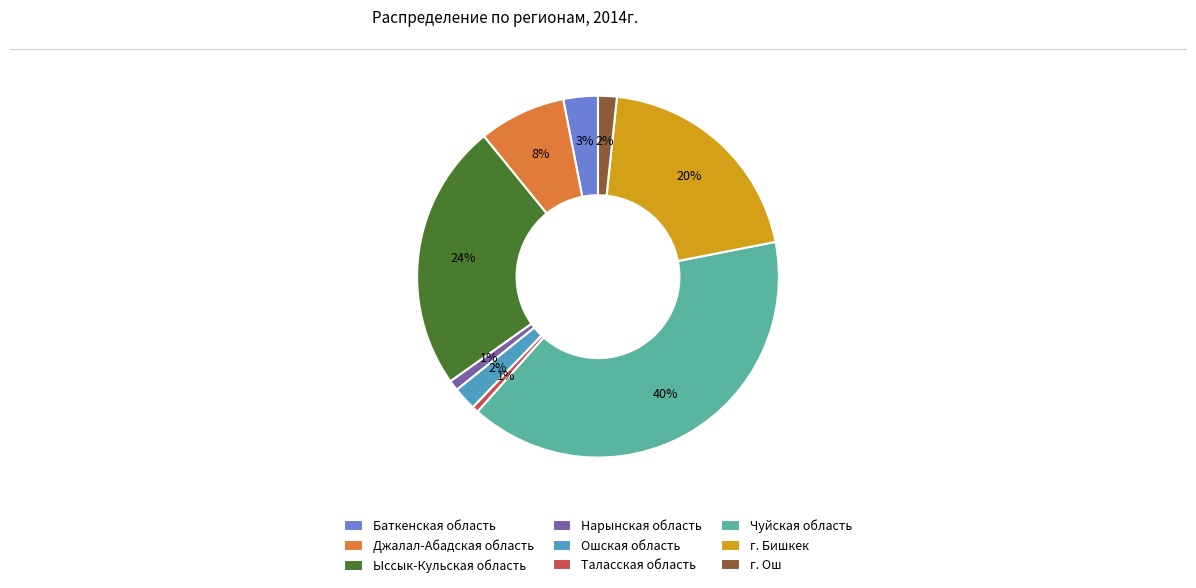

Combined, do Джалал-Абадская область and Ошская область account for over 50%?

No